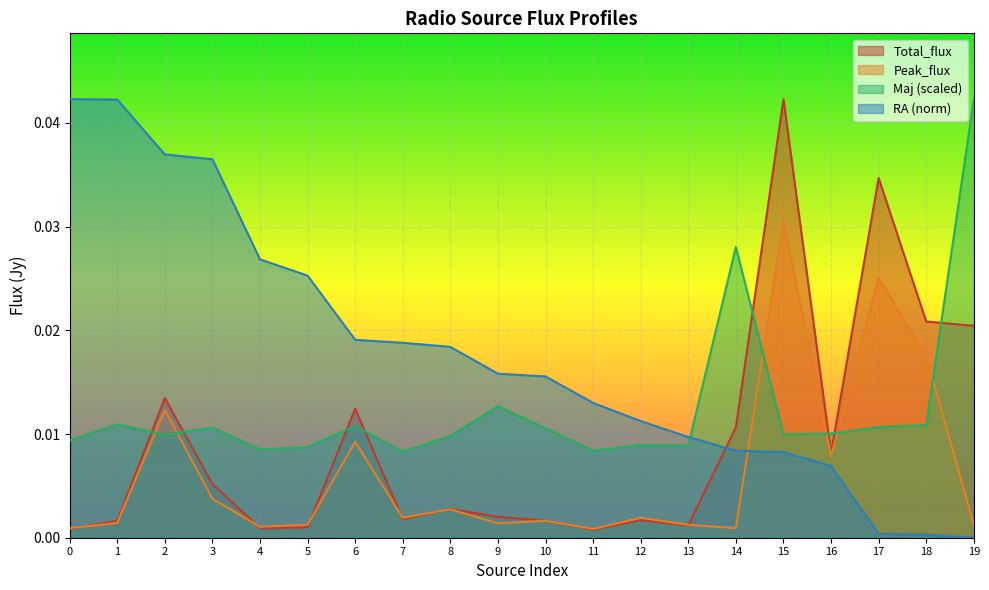

Rank the series by their maximum value, from lowest to highest.

Peak_flux, Total_flux, RA, Maj